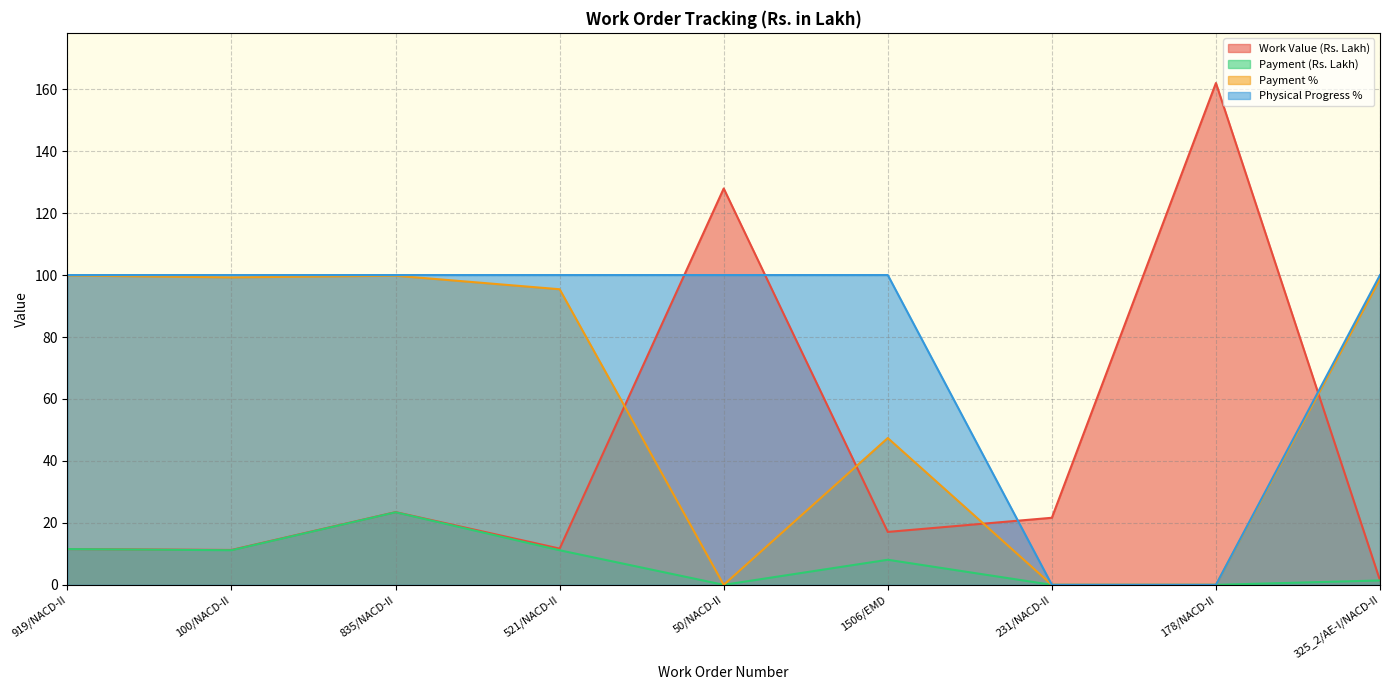

Reading right to left, what are all the values shown in this chart?

Work Value (Rs. Lakh): 1.4	162.0	21.6	17.1	128.0	11.7	23.5	11.3	11.6
Payment (Rs. Lakh): 1.4	0.0	0.0	8.1	0.0	11.2	23.4	11.2	11.5
Payment %: 98.8	0.0	0.0	47.4	0.0	95.4	99.8	99.2	99.9
Physical Progress %: 100.0	0.0	0.0	100.0	100.0	100.0	100.0	100.0	100.0